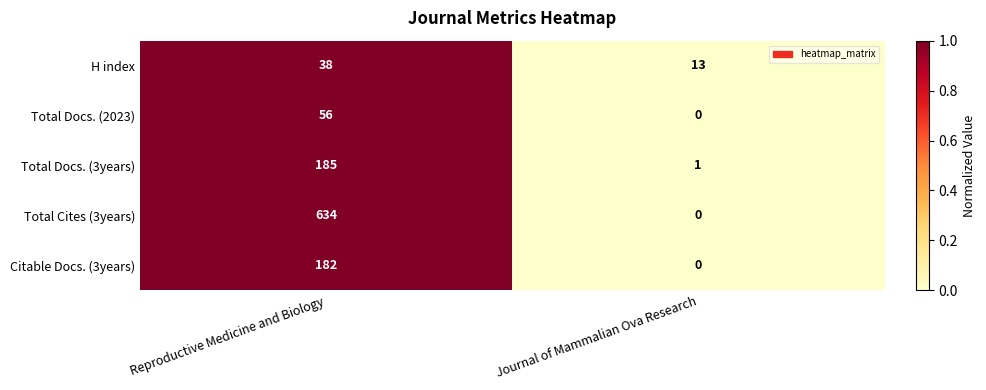

Which category has the highest value across all series?

Reproductive Medicine and Biology